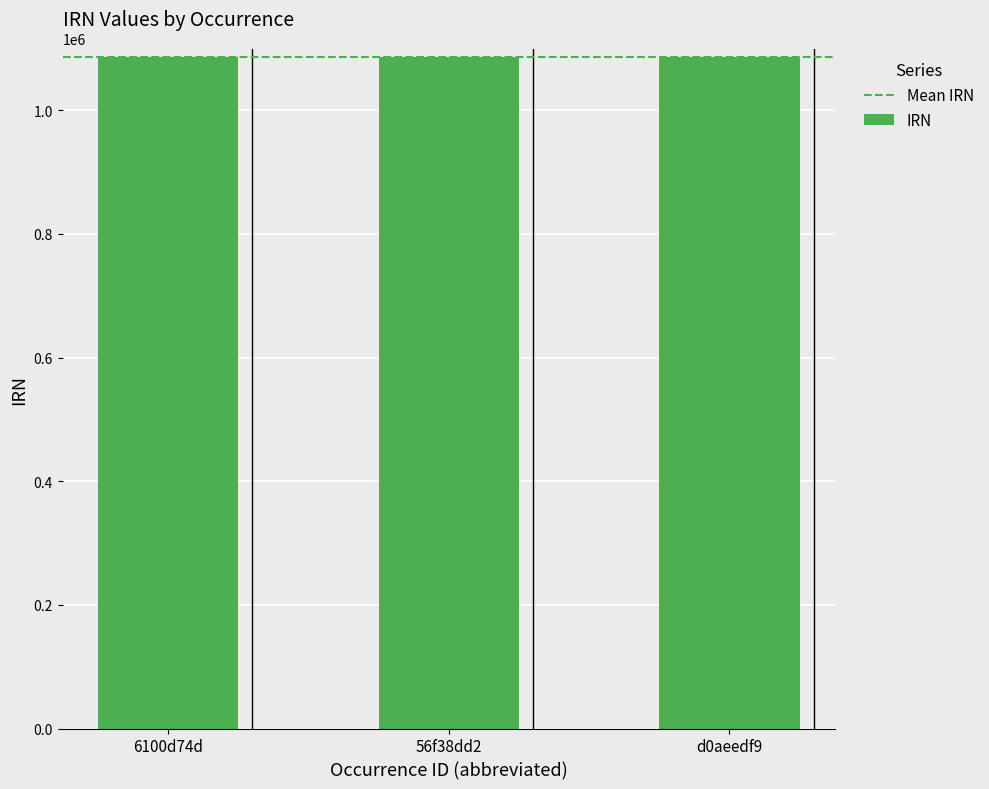

Approximately how many times larger is the value at 6100d74d compared to 56f38dd2?

1.0